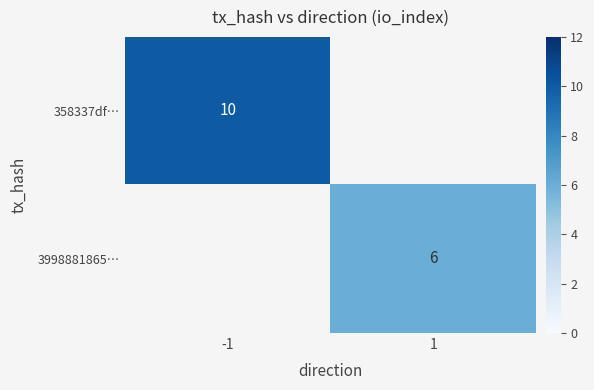

How many categories are shown in the chart?

2